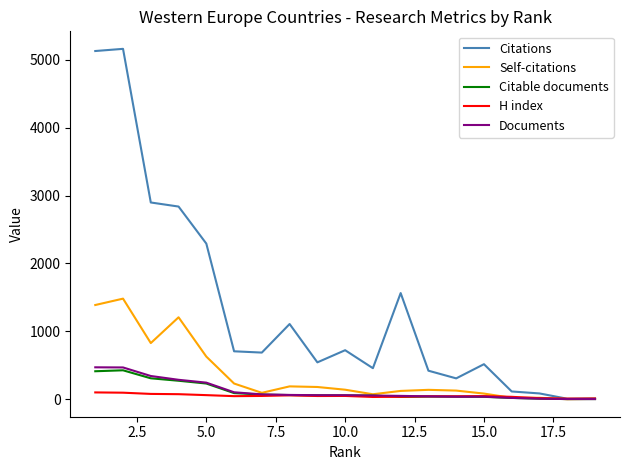

What is the maximum value shown in the chart?

5163